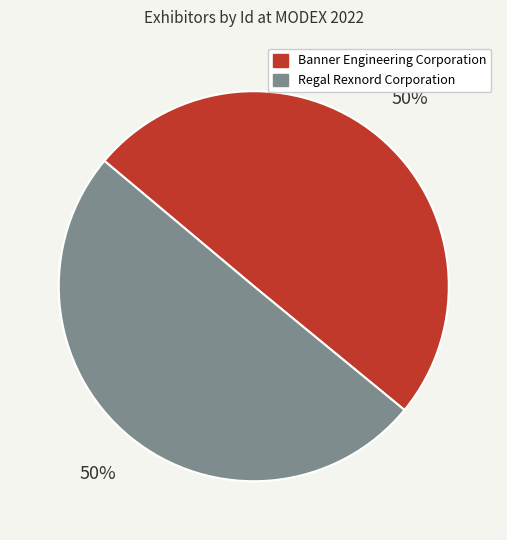

To the nearest percent, what percentage of the pie is Banner Engineering Corporation?

50%